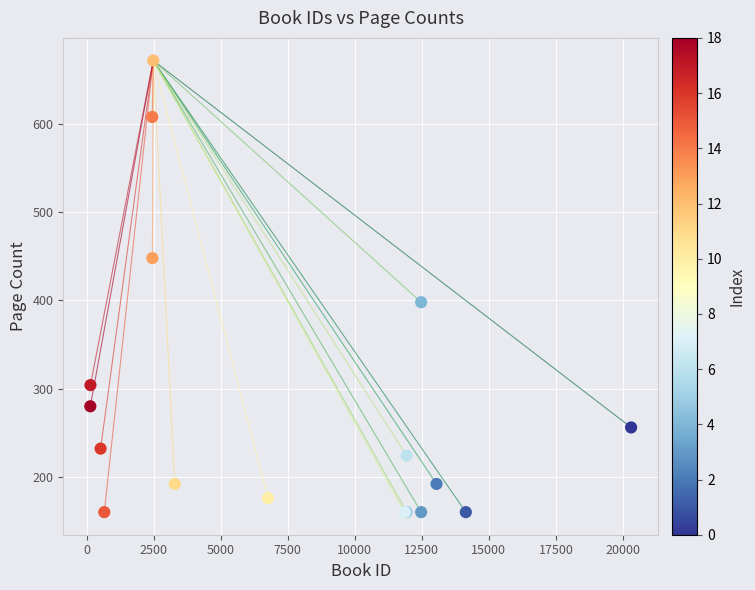

What Y value in the scatter plot is closest to 416?

398